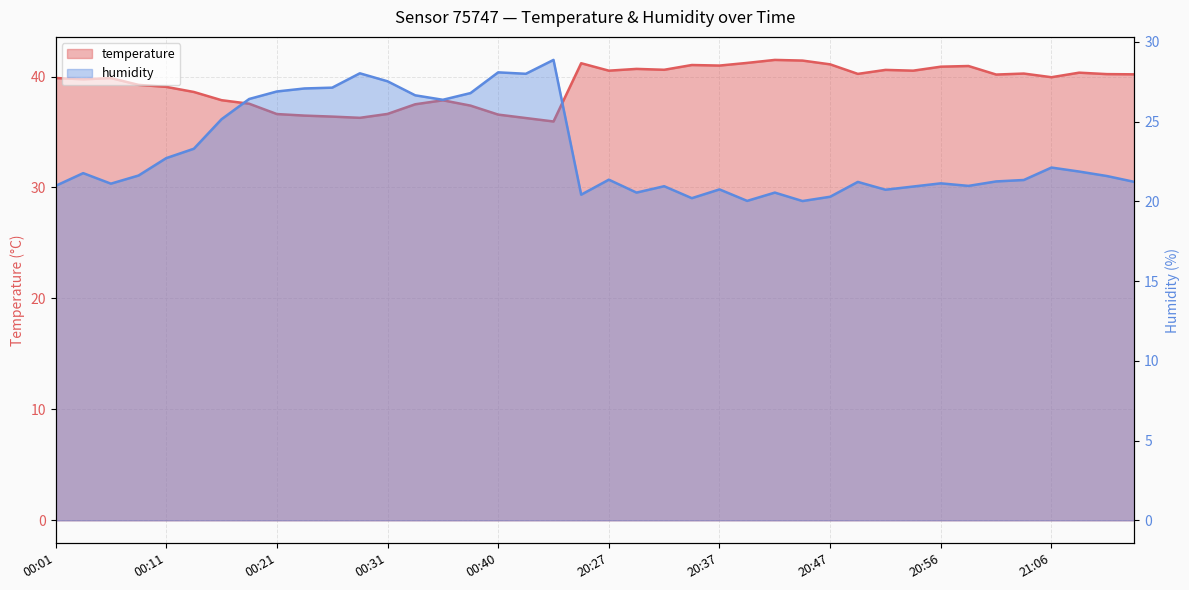

At 00:33, list the series in order from largest to smallest.

temperature, humidity